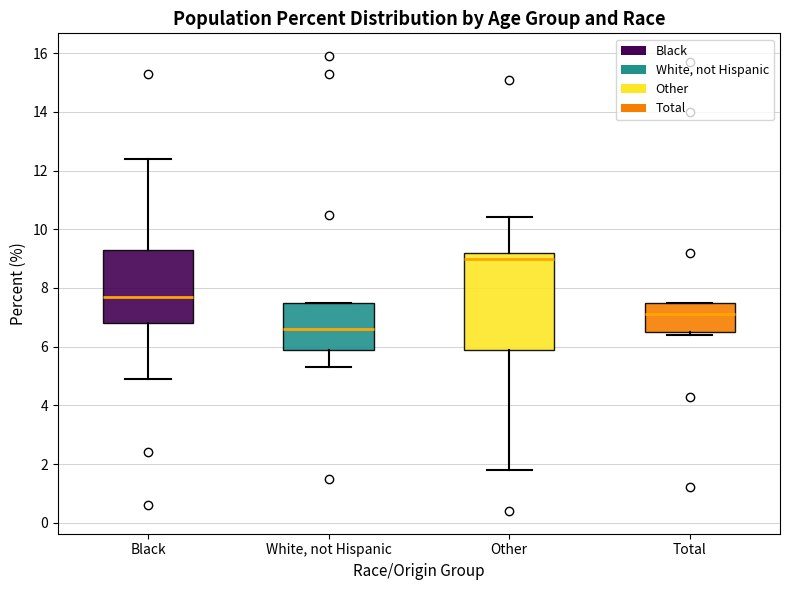

Which box has the lowest median line?

White, not Hispanic